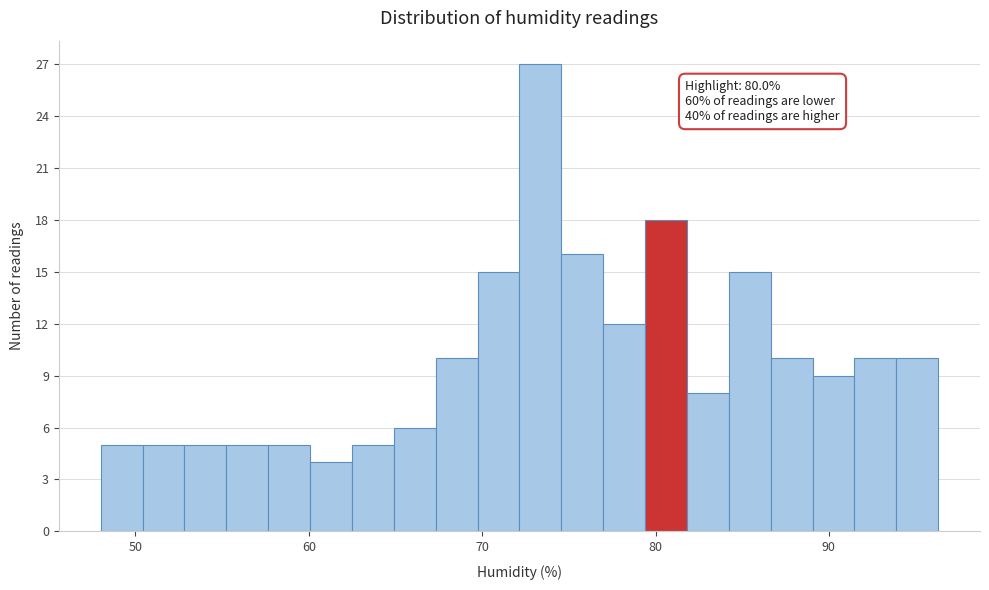

Read against the x-axis, roughly where is the centre of the tallest bar?

73